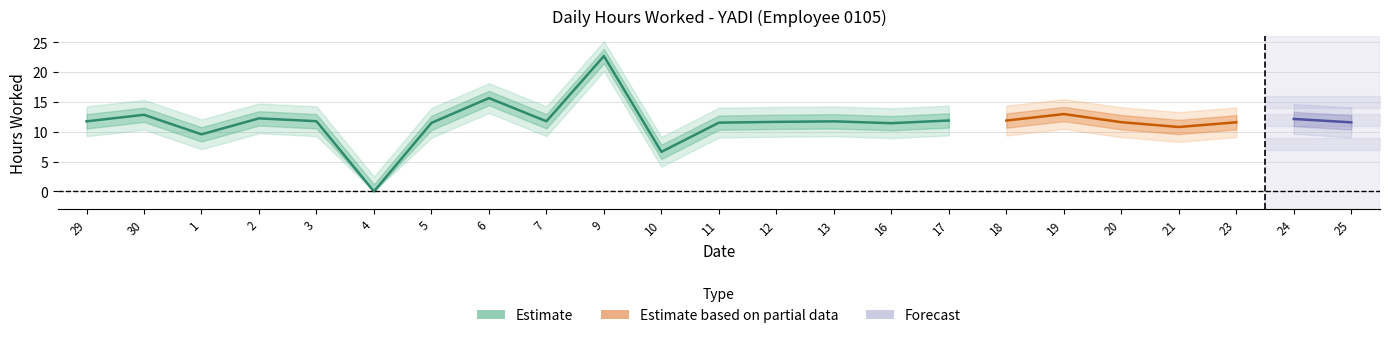

Rank the categories by value from lowest to highest.

4, 10, 1, 21, 16, 5, 11, 25, 23, 20, 12, 29, 13, 7, 3, 18, 17, 24, 2, 30, 19, 6, 9